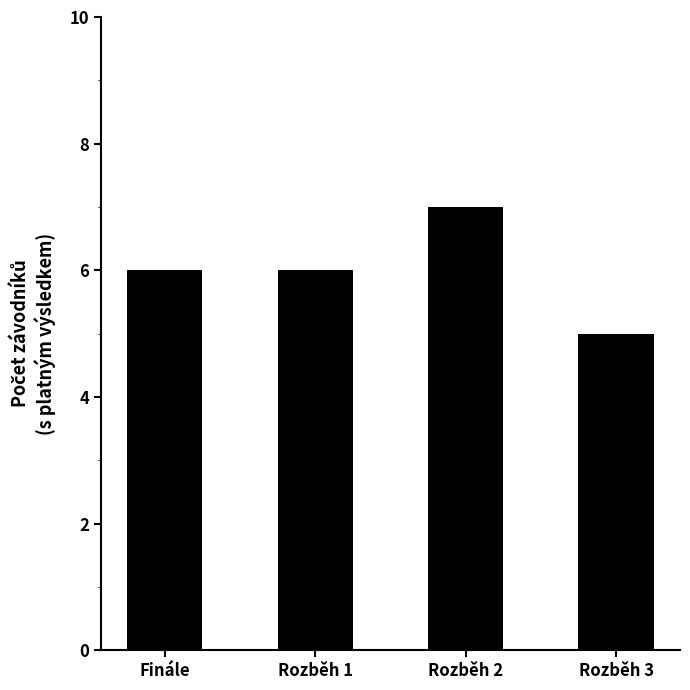

What is the maximum value shown in the chart?

7